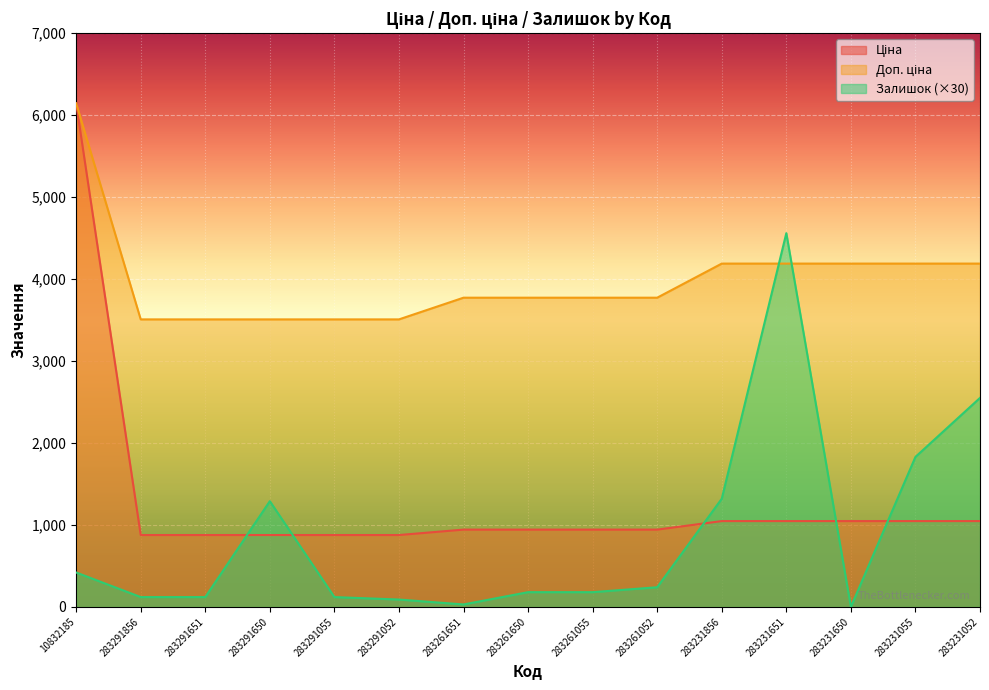

True or false: Ціна and Доп. ціна intersect in this chart.

False